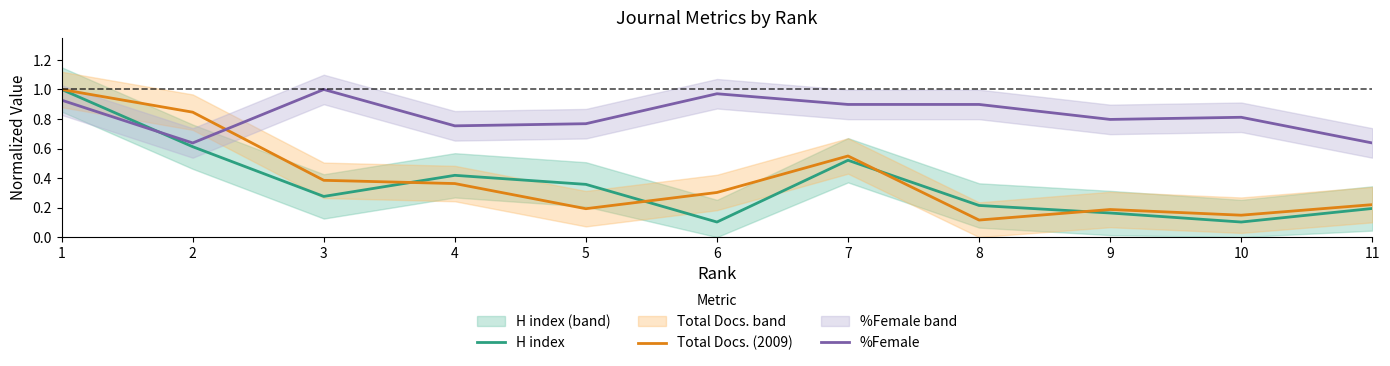

True or false: %Female has a value of 0.3 at 5.

False